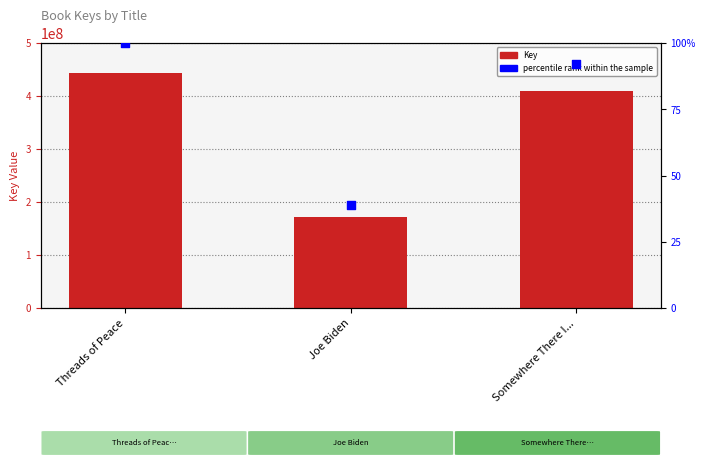

Is the value of Key at Somewhere There I... greater than the value of percentile rank within the sample at Somewhere There I...?

Yes